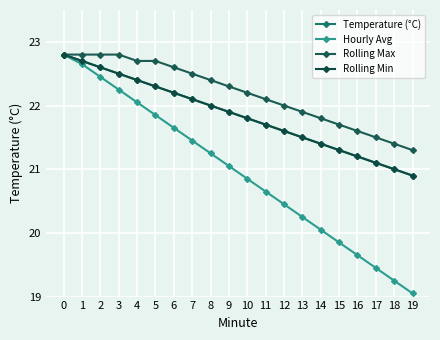

What is the difference between the second highest and minimum values in the Rolling Min series?

1.8